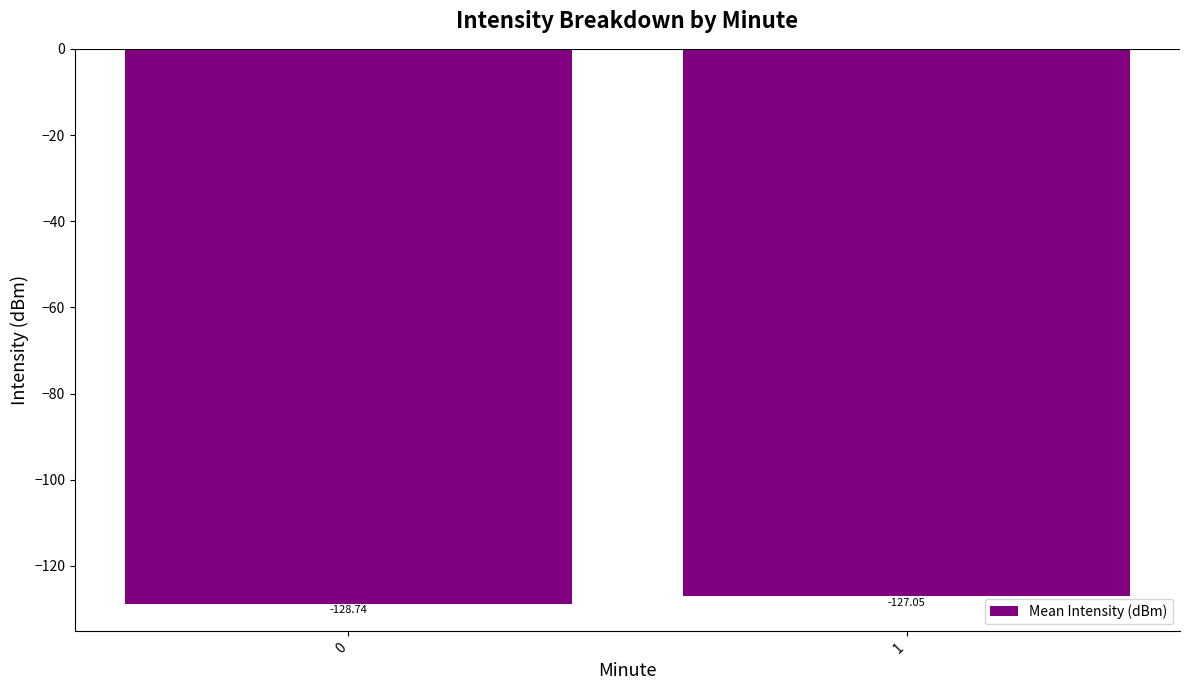

What is the sum of all values?

-255.8